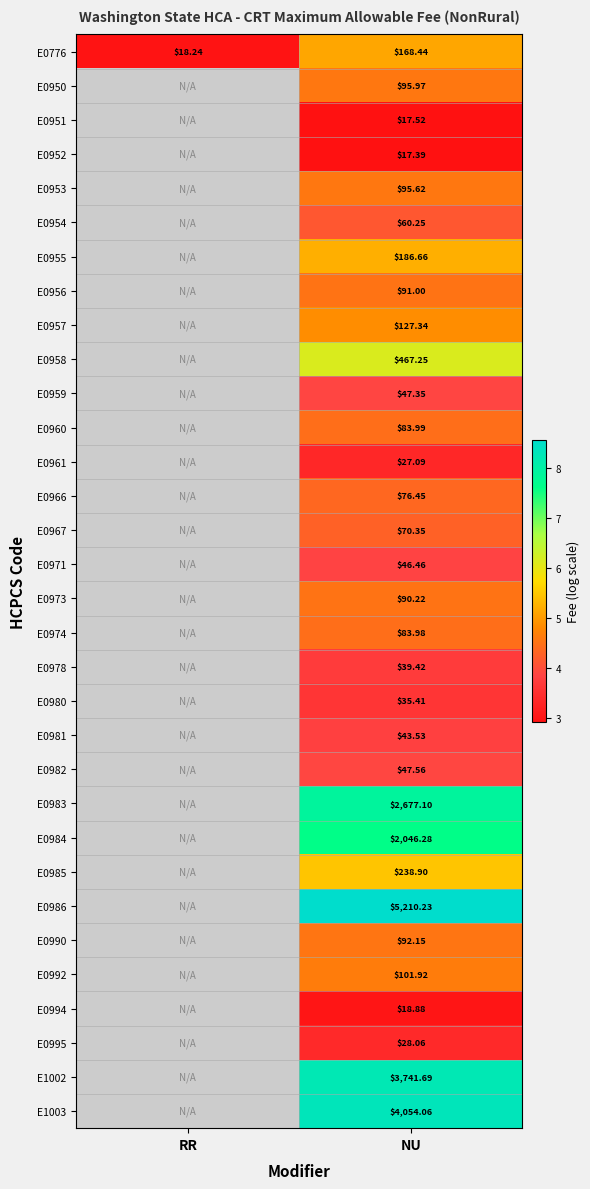

Rank the series at NU from lowest to highest value.

E0952, E0951, E0994, E0961, E0995, E0980, E0978, E0981, E0971, E0959, E0982, E0954, E0967, E0966, E0974, E0960, E0973, E0956, E0990, E0953, E0950, E0992, E0957, E0776, E0955, E0985, E0958, E0984, E0983, E1002, E1003, E0986